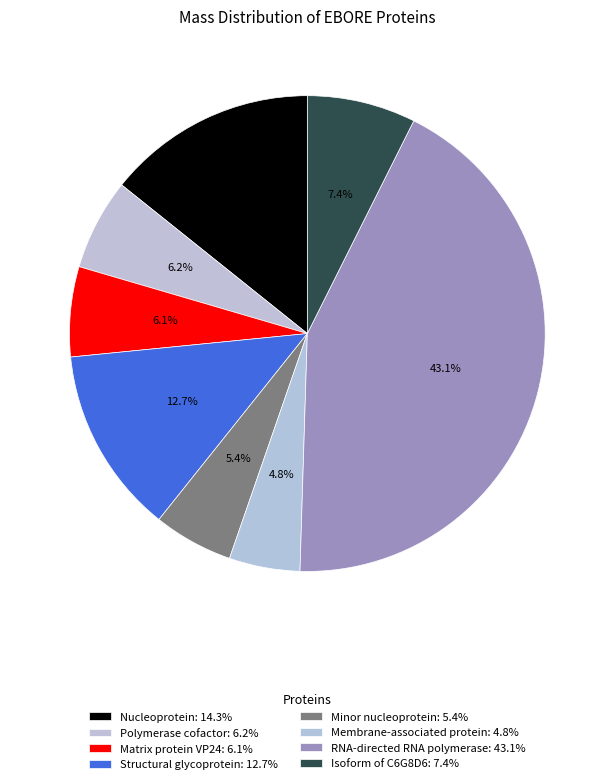

How many slices are in this pie chart?

8